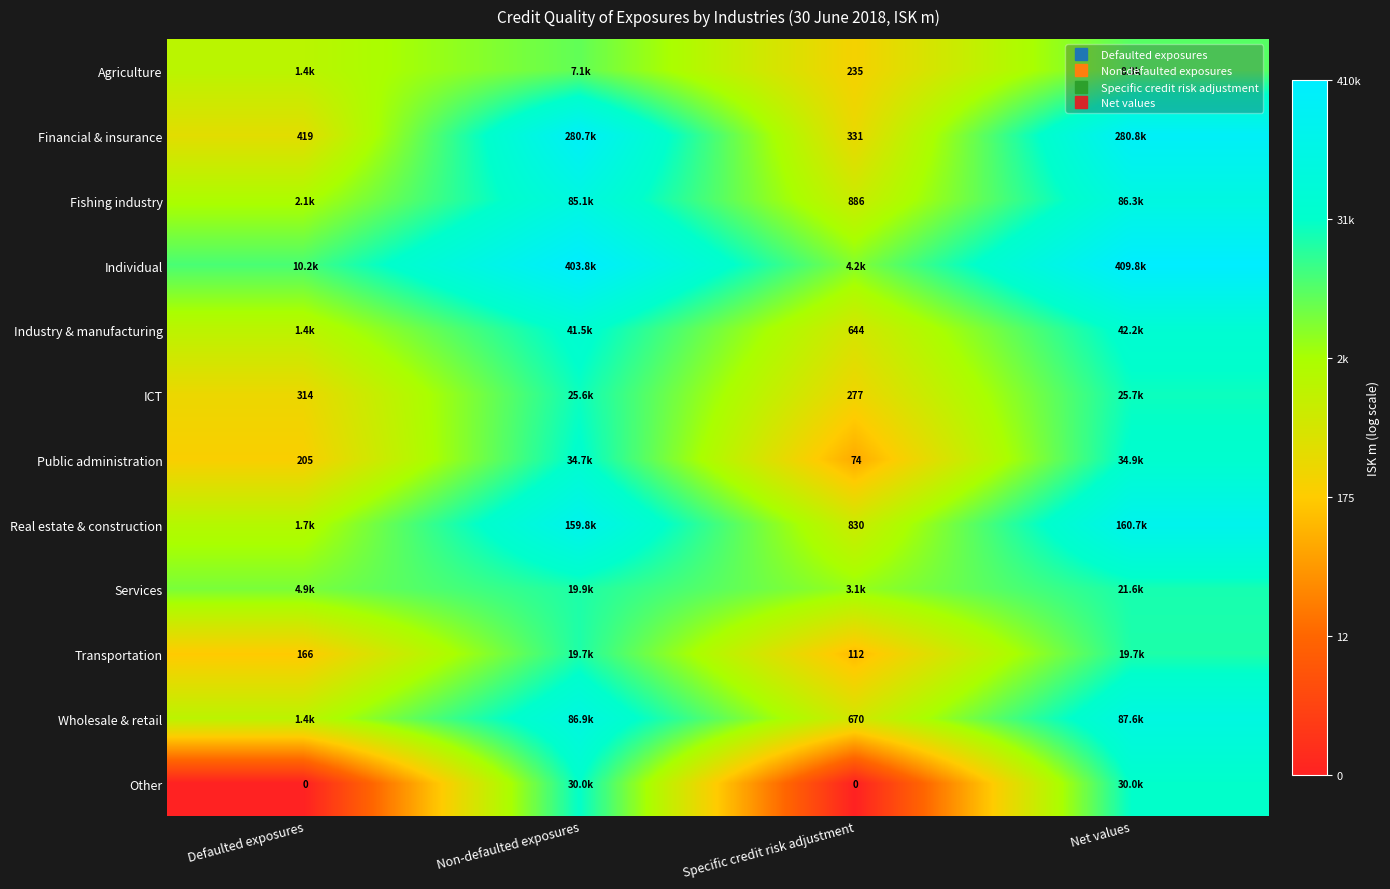

At which category is the sum across all series the highest?

Net values